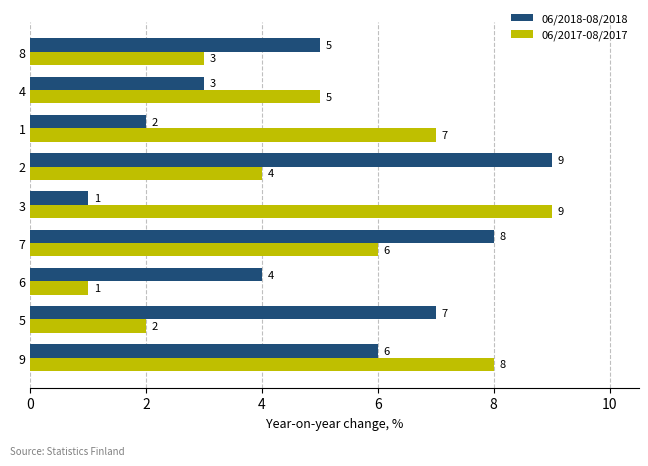

Count the number of data series in this chart.

2